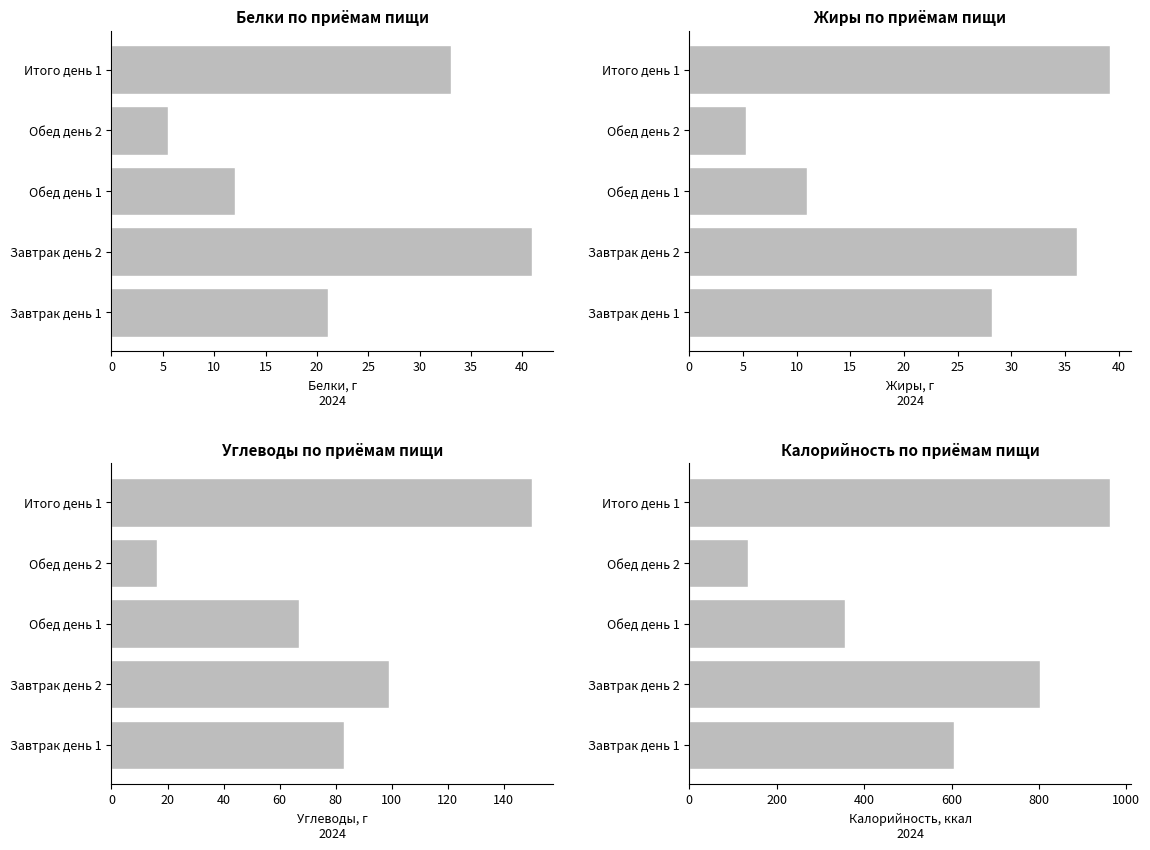

What is the difference between the maximum and minimum values in the Углеводы series?

133.7